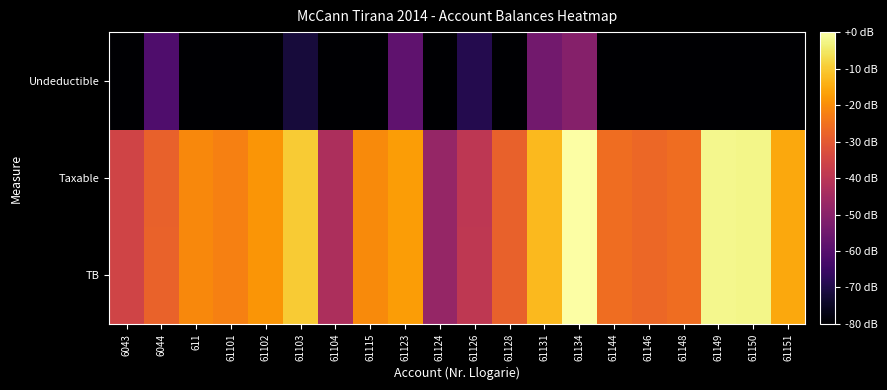

Reading right to left, what are all the values shown in this chart?

TB: 61151=-15.6	61150=-2.2	61149=-2.1	61148=-25.8	61146=-27.0	61144=-25.6	61134=0.0	61131=-12.7	61128=-28.4	61126=-39.2	61124=-47.7	61123=-17.4	61115=-20.4	61104=-43.0	61103=-10.0	61102=-18.7	61101=-22.3	611=-20.8	6044=-28.1	6043=-35.5
Taxable: 61151=-15.6	61150=-2.2	61149=-2.1	61148=-25.8	61146=-27.0	61144=-25.6	61134=-0.0	61131=-12.8	61128=-28.4	61126=-39.5	61124=-47.7	61123=-17.5	61115=-20.4	61104=-43.0	61103=-10.0	61102=-18.7	61101=-22.3	611=-20.8	6044=-28.3	6043=-35.5
Undeductible: 61151=-80.6	61150=-263.5	61149=-263.5	61148=-263.5	61146=-263.5	61144=-263.5	61134=-50.8	61131=-54.5	61128=-263.5	61126=-69.3	61124=-263.5	61123=-58.1	61115=-95.5	61104=-263.5	61103=-71.6	61102=-263.5	61101=-263.5	611=-263.5	6044=-61.3	6043=-263.5